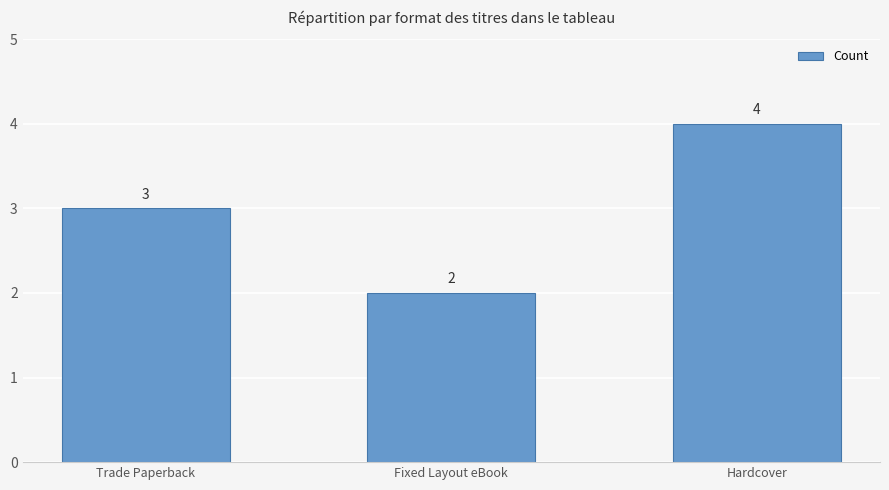

How many values are below 3?

1